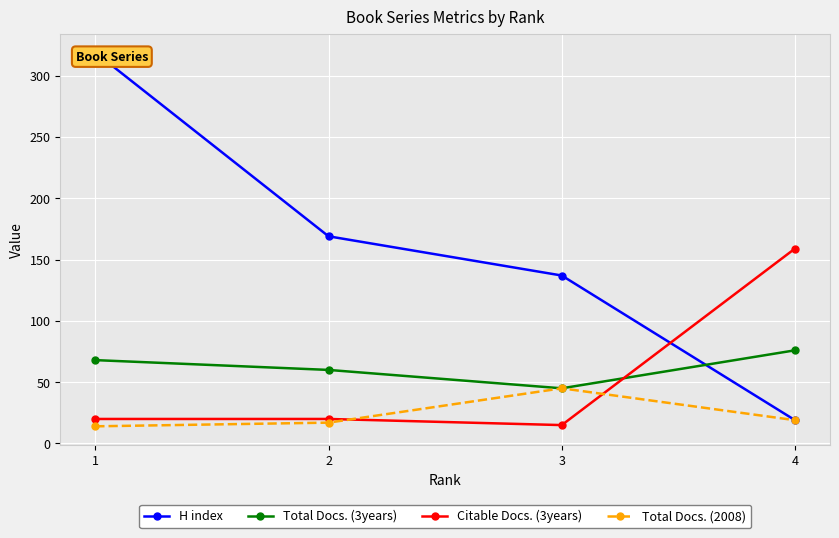

Which category has the highest value in the Citable Docs. (3years) series?

4